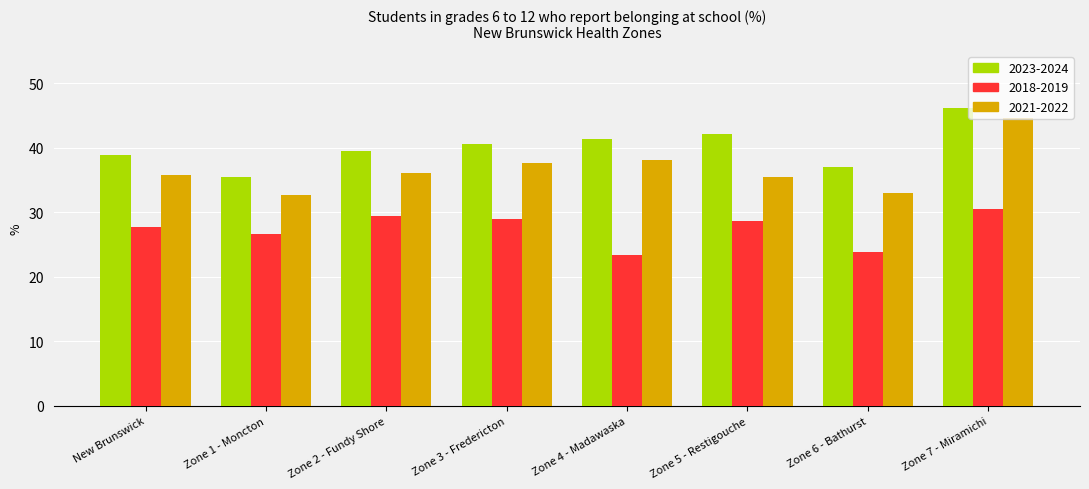

Which series has the widest spread of values?

2021-2022